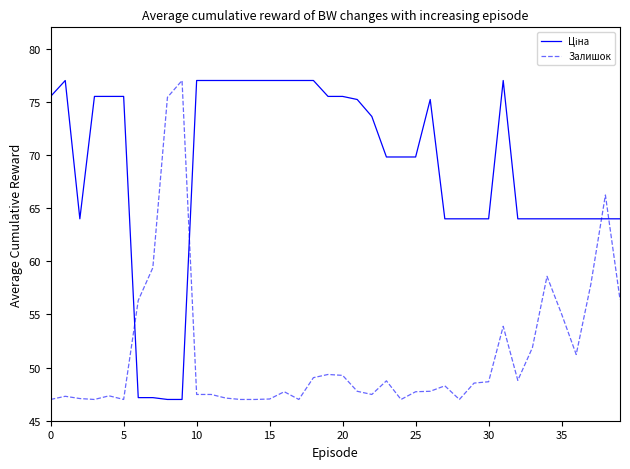

What is the maximum value shown in the chart?

77.0